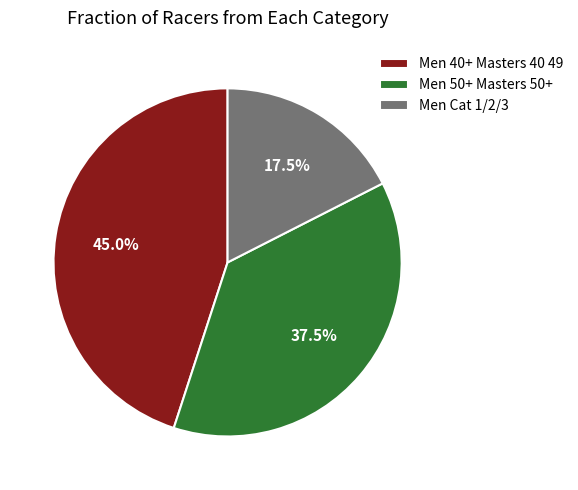

To the nearest percent, what is the average slice percentage?

33%